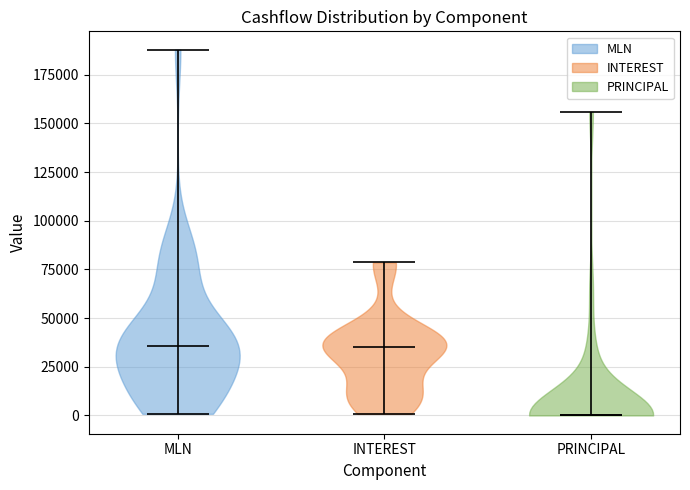

Reading left to right, read every violin against the y-axis: where its median line is, and the lowest and highest points it reaches. The values are not printed on the chart, so give them approximately, as read against the axis.

MLN: median line 35000, lowest point 0, highest point 190000
INTEREST: median line 35000, lowest point 0, highest point 80000
PRINCIPAL: median line 0, lowest point 0, highest point 155000